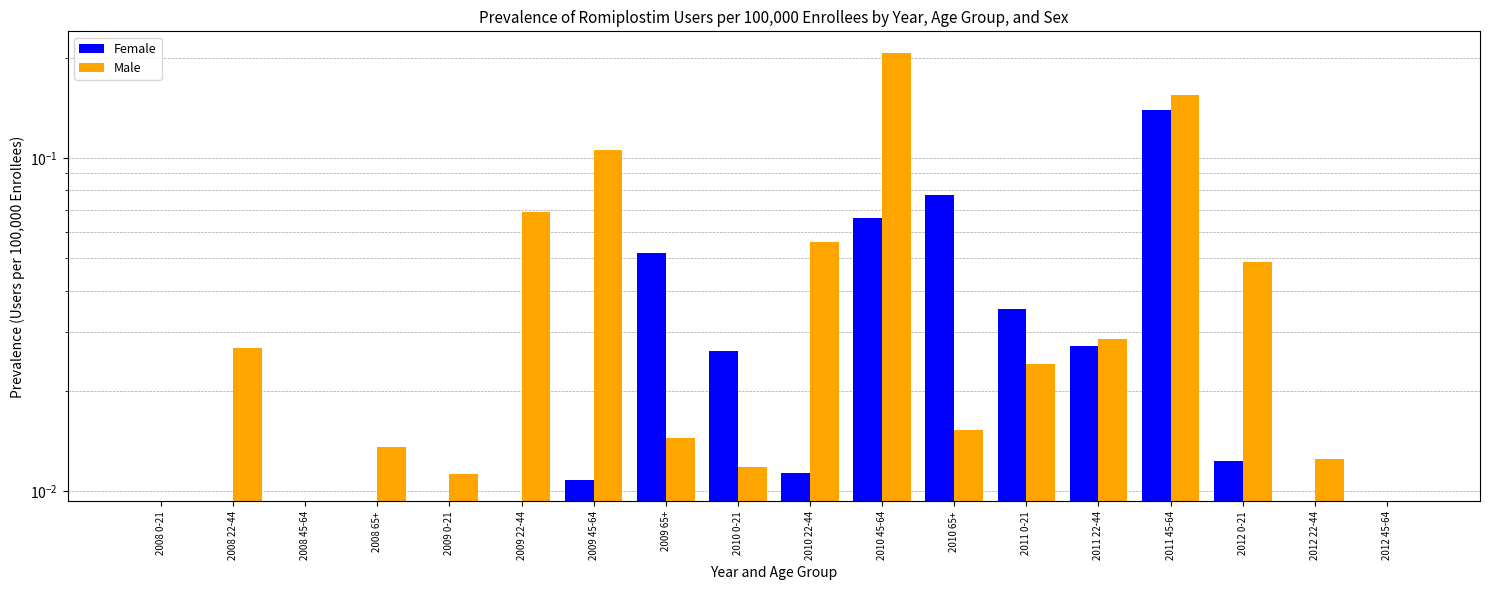

At which category is the sum across all series the highest?

2011 45-64